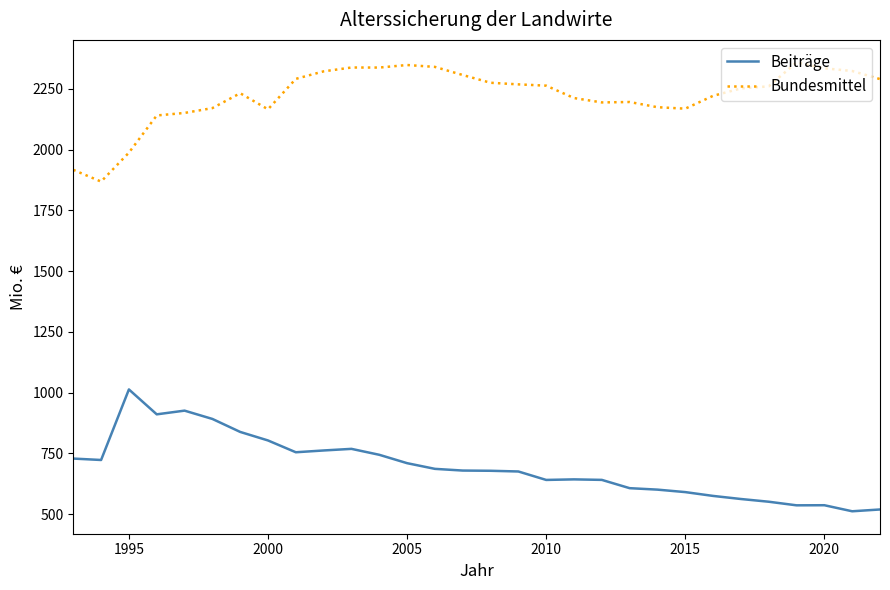

How many lines are shown in the chart?

2